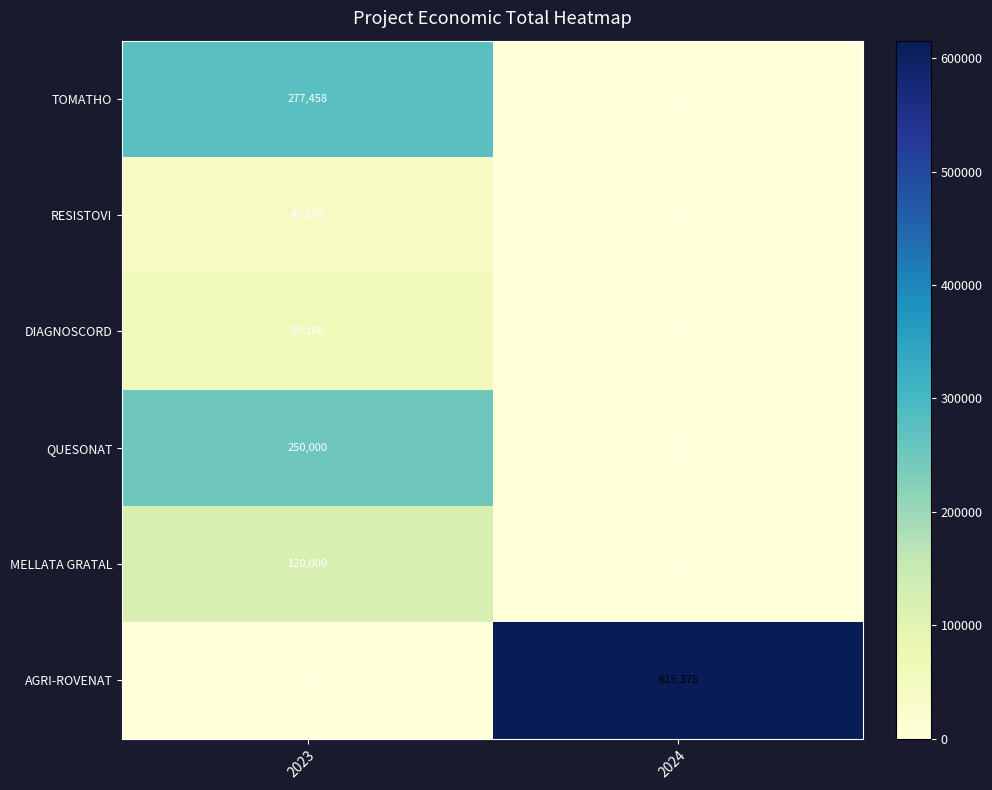

True or false: AGRI-ROVENAT has a value of 230818 at 2024.

False